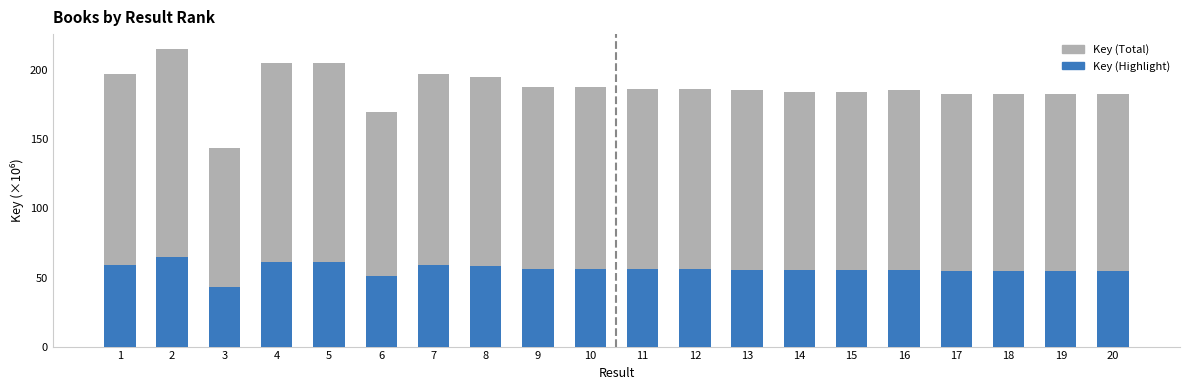

How many data points in Key (Highlight) are above 55?

14